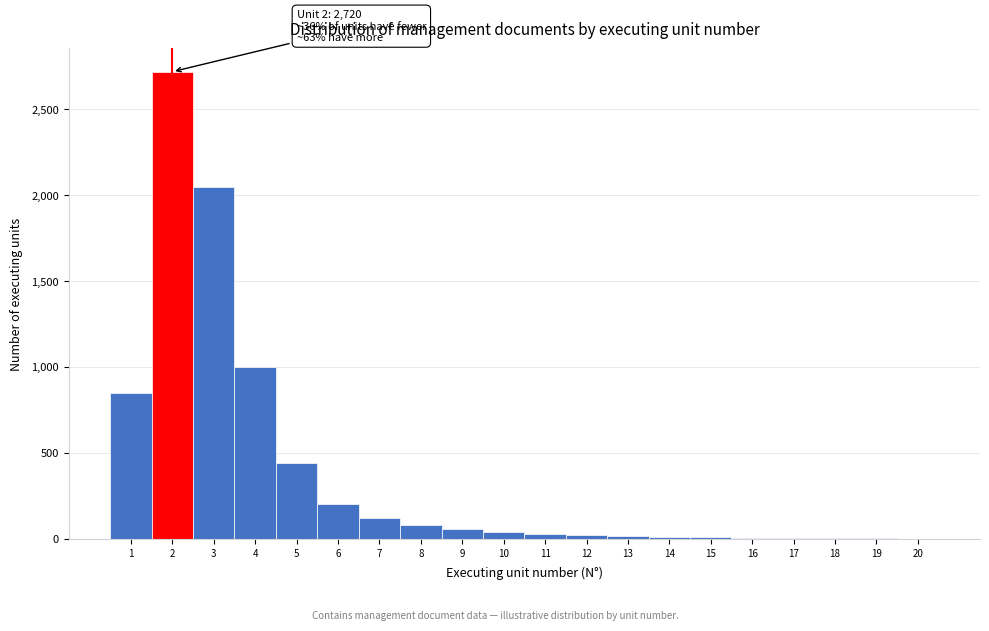

What is the maximum value shown in the chart?

2720